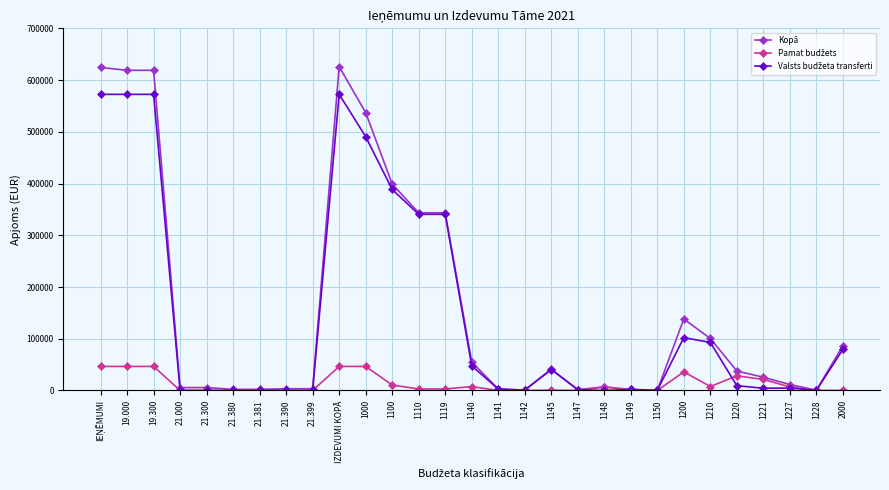

At how many categories does at least one series exceed 454202?

5